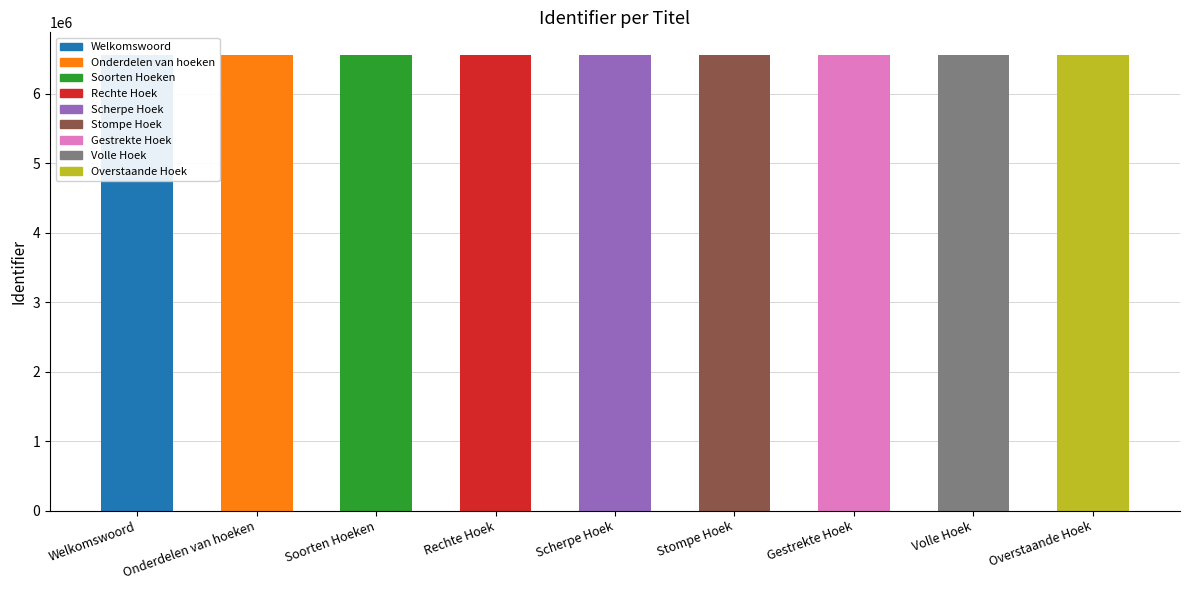

What is the label of the 6th bar from the left?

Stompe Hoek